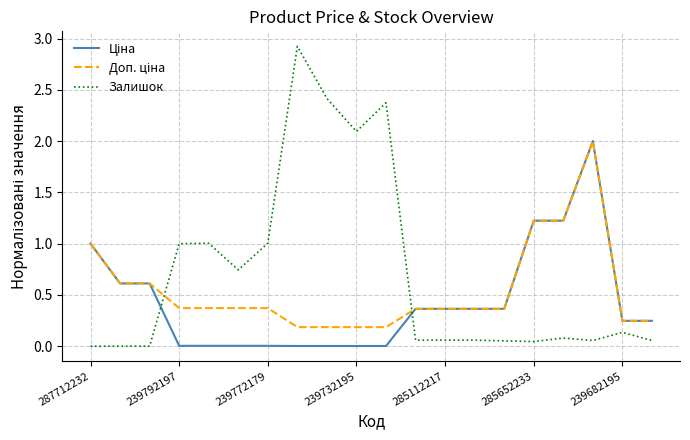

What is the greatest value displayed?

2.9